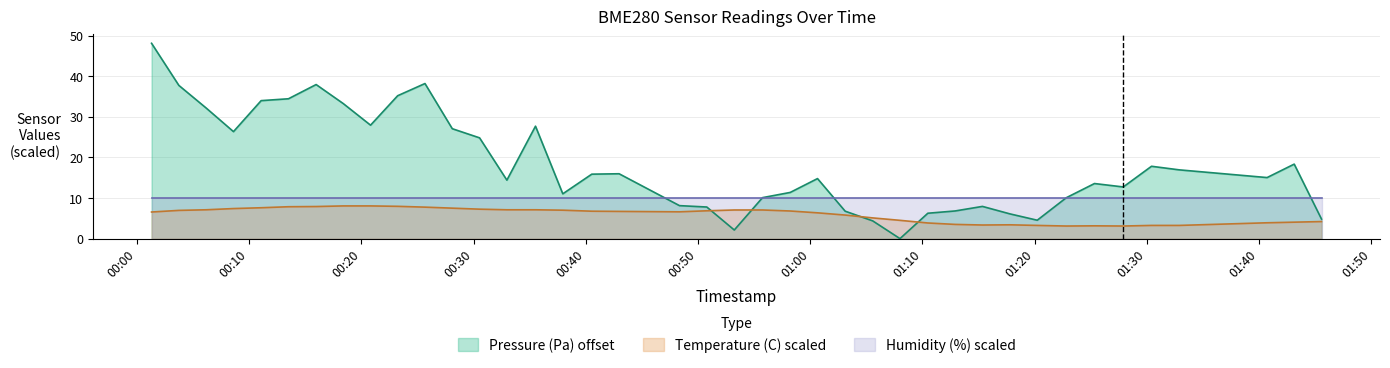

At which category is the sum across all series the highest?

2022-08-16T00:01:18